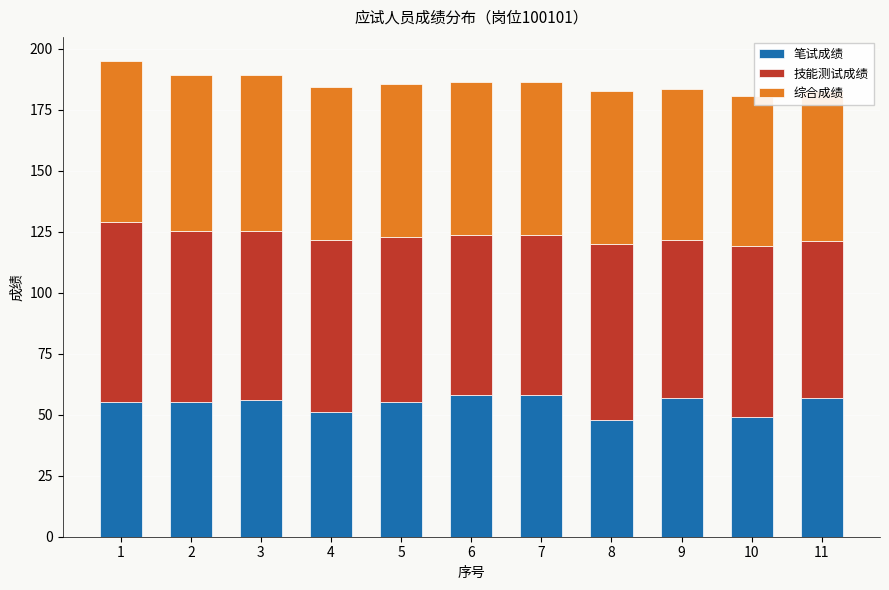

Reading left to right, what are all the values shown in this chart?

笔试成绩: 1=55.0	2=55.0	3=56.0	4=51.0	5=55.0	6=58.0	7=58.0	8=48.0	9=57.0	10=49.0	11=57.0
技能测试成绩: 1=73.8	2=70.2	3=69.2	4=70.7	5=67.8	6=65.7	7=65.6	8=72.0	9=64.8	10=70.0	11=64.2
综合成绩: 1=66.3	2=64.1	3=63.9	4=62.8	5=62.7	6=62.6	7=62.6	8=62.4	9=61.7	10=61.6	11=61.3